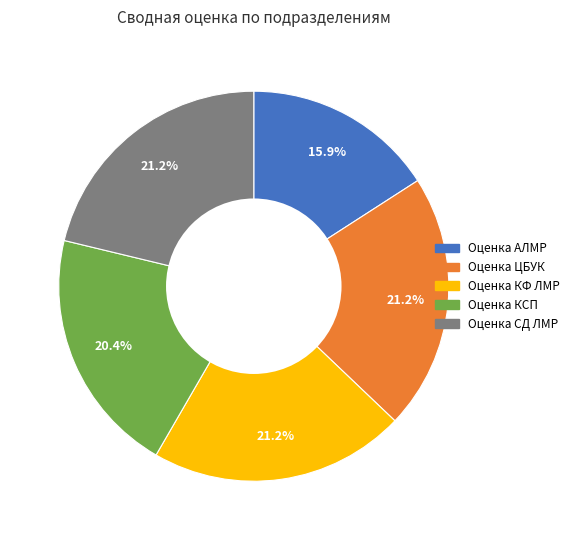

Combined, what portion of the pie is Оценка ЦБУК and Оценка КСП?

41.6%